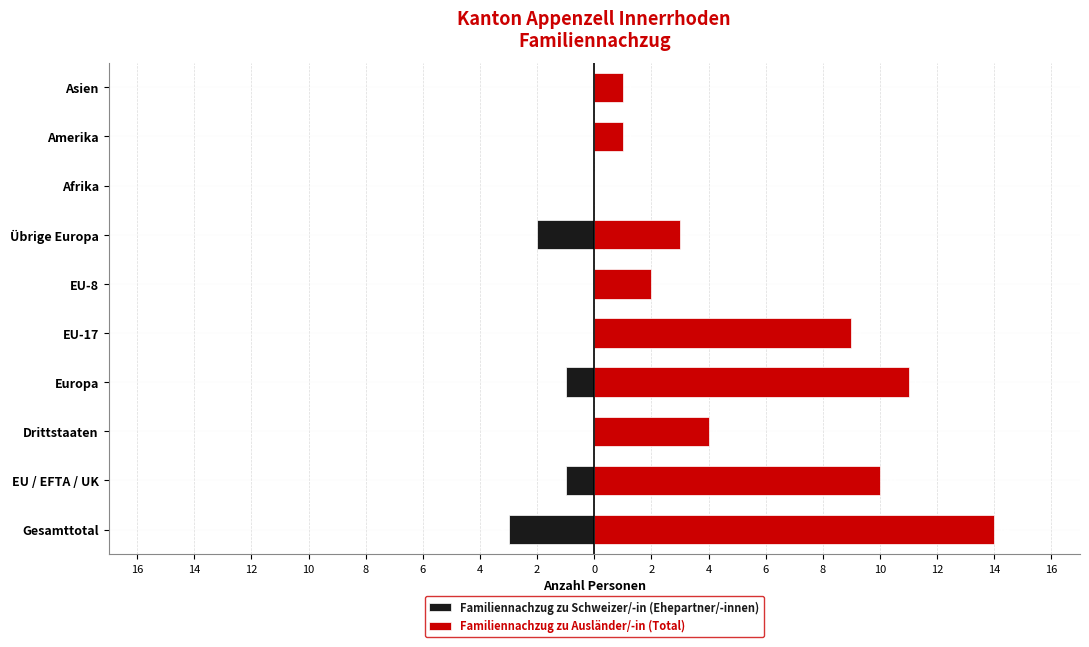

What is the value of the Familiennachzug zu Ausländer/-in (Total) bar at the 6th from the left?

2